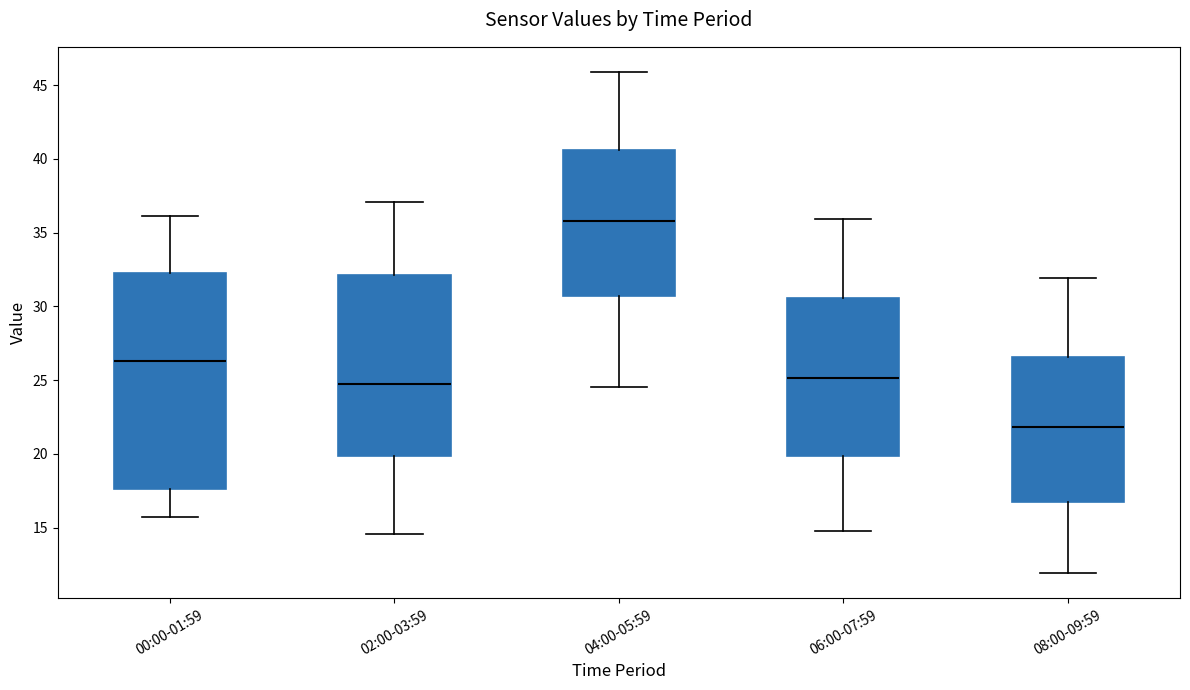

Reading left to right, transcribe this box plot: for each box, give where its median line is, the range the box spans, and where its two whiskers end, as read against the y-axis. The values are not printed on the chart, so give them approximately, as read against the axis.

00:00-01:59: median 26.5, box 17.5 to 32.5, whiskers 15.5 to 36.0
02:00-03:59: median 25.0, box 20.0 to 32.0, whiskers 14.5 to 37.0
04:00-05:59: median 36.0, box 30.5 to 40.5, whiskers 24.5 to 46.0
06:00-07:59: median 25.0, box 20.0 to 30.5, whiskers 15.0 to 36.0
08:00-09:59: median 22.0, box 16.5 to 26.5, whiskers 12.0 to 32.0